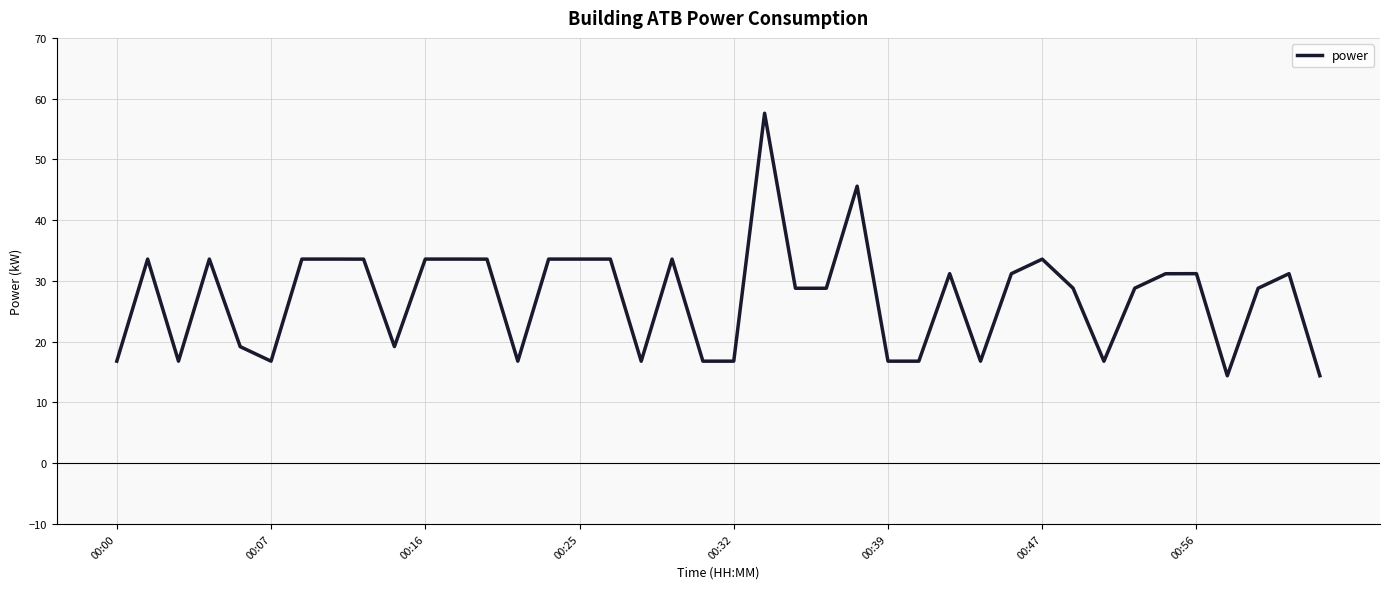

What is the difference between the maximum and minimum values?

43.2